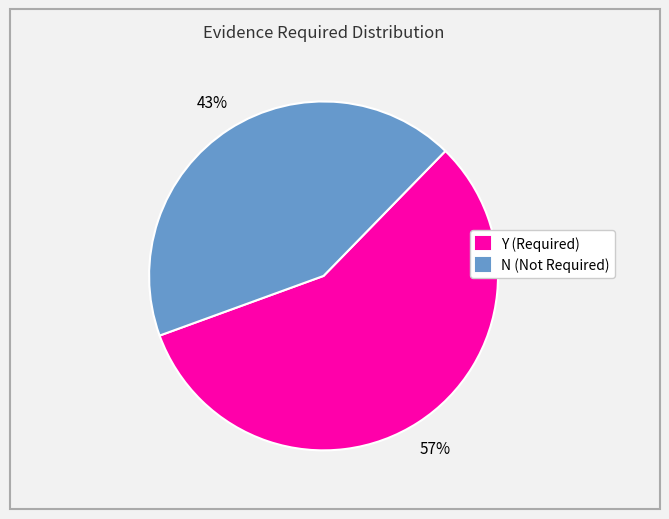

What is the ratio of the value at Y (Required) to the value at N (Not Required)?

1.3